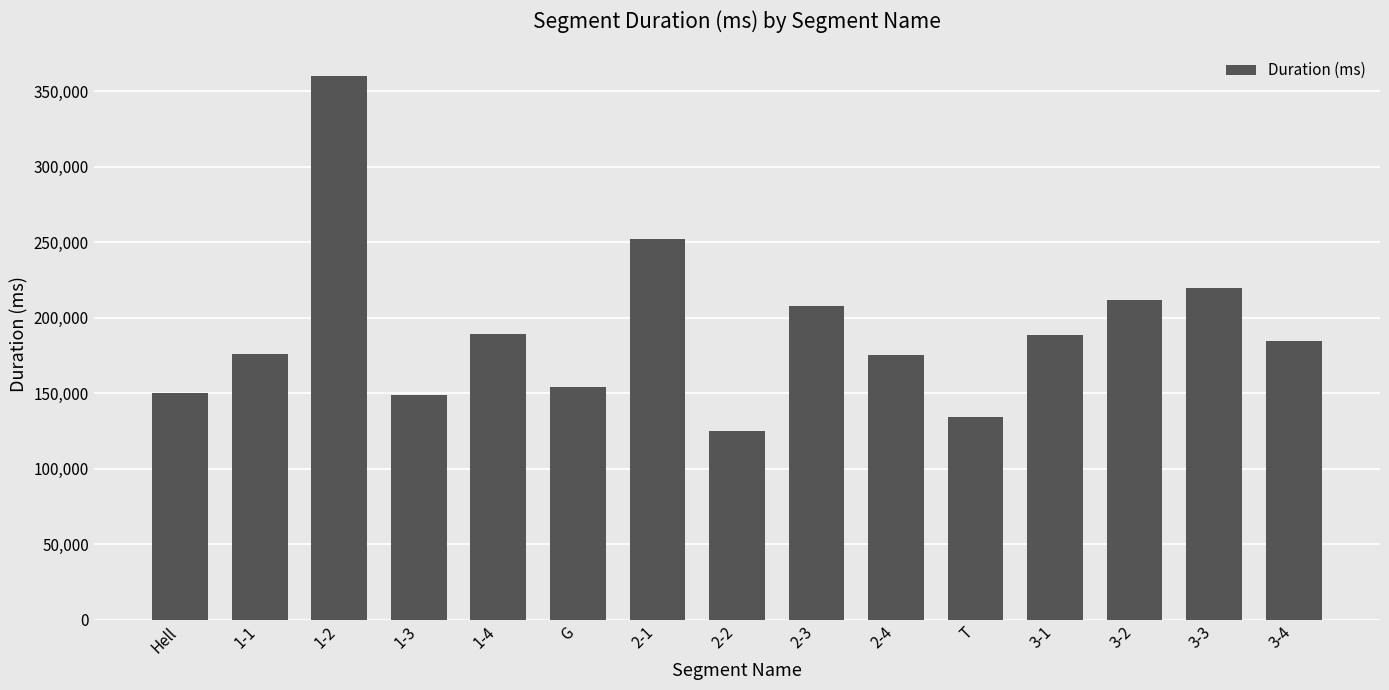

What is the difference between the second highest and minimum values?

126759